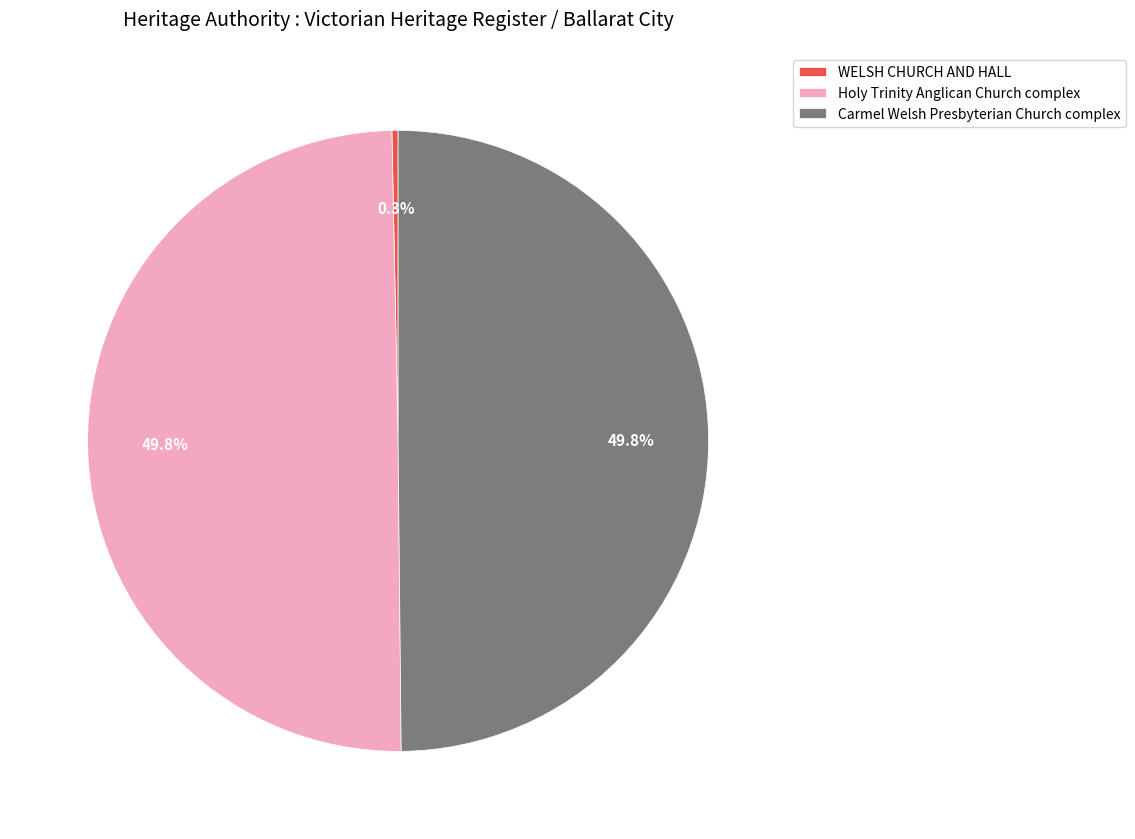

What percentage is the Carmel Welsh Presbyterian Church complex slice, to the nearest percent?

50%